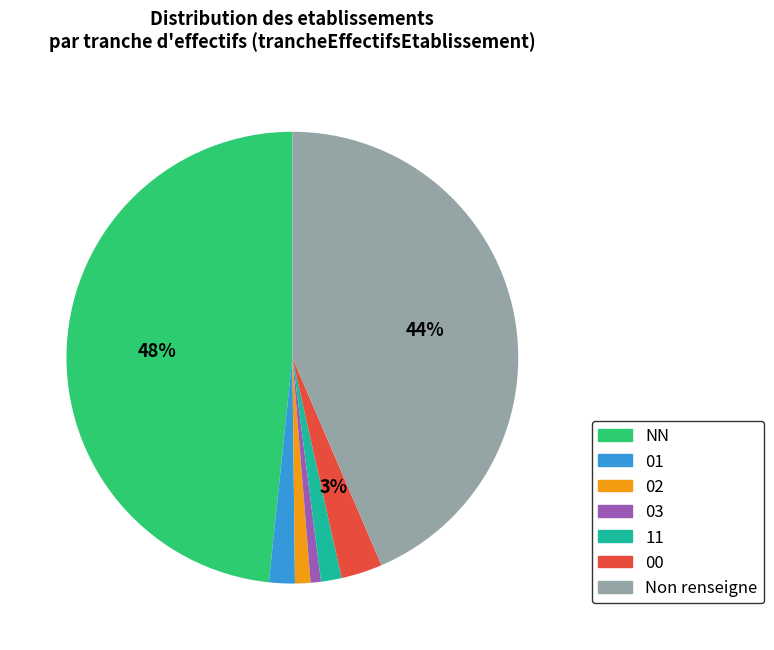

To the nearest percent, what is the average slice percentage?

14%